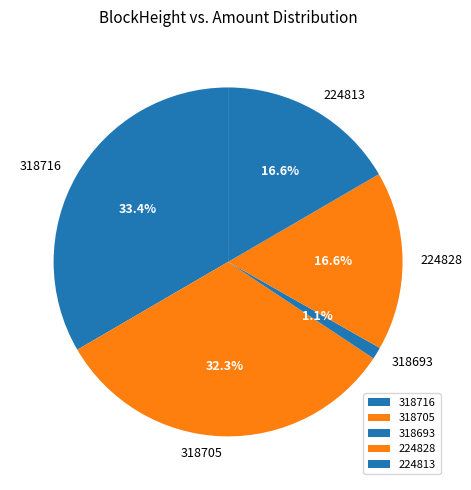

Which category has the smallest portion of the pie?

318693